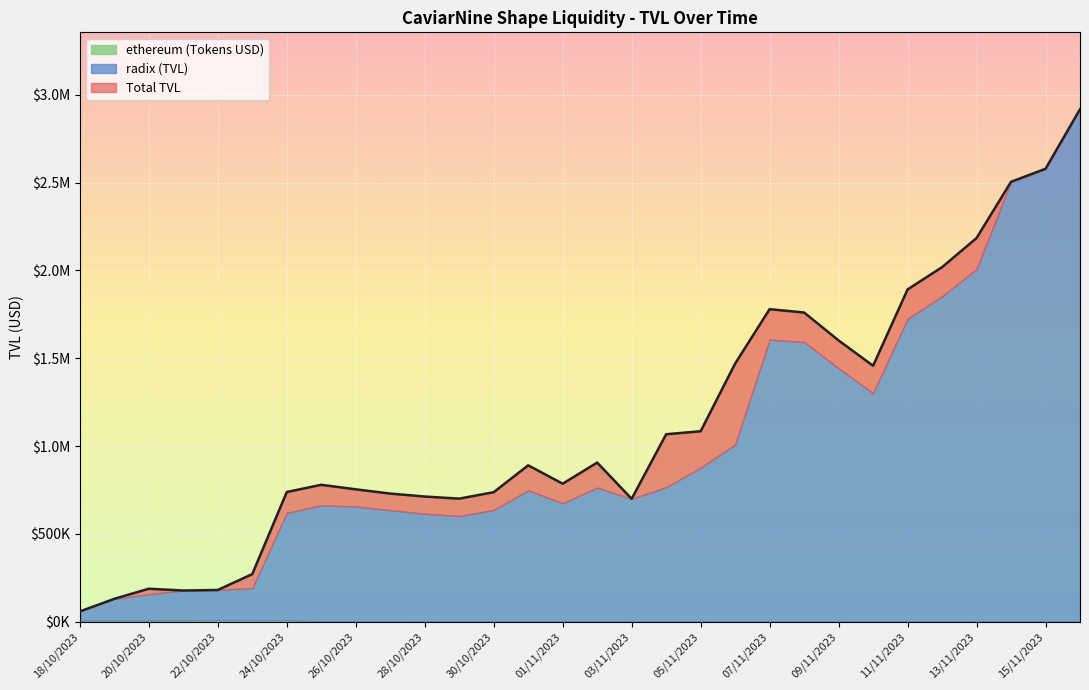

What is the difference between the Total TVL values at 30/10/2023 and 11/11/2023?

1154042.8